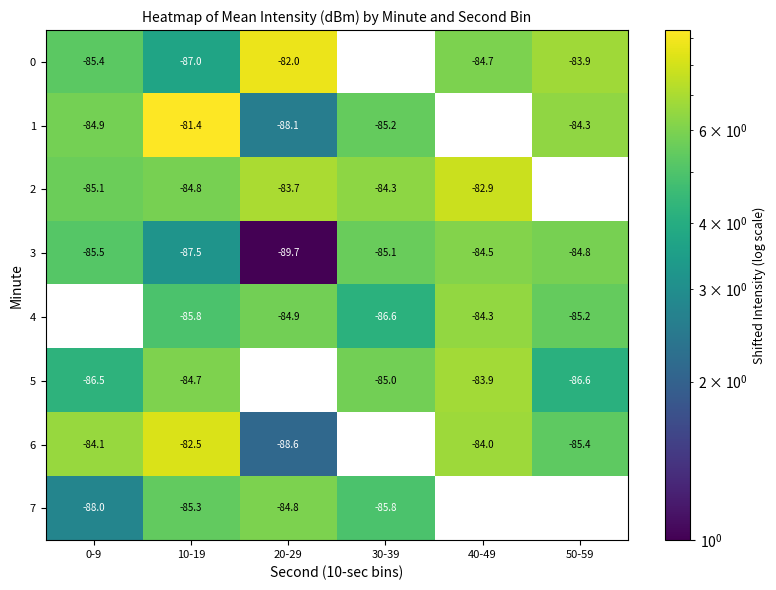

How many categories are shown in the chart?

6